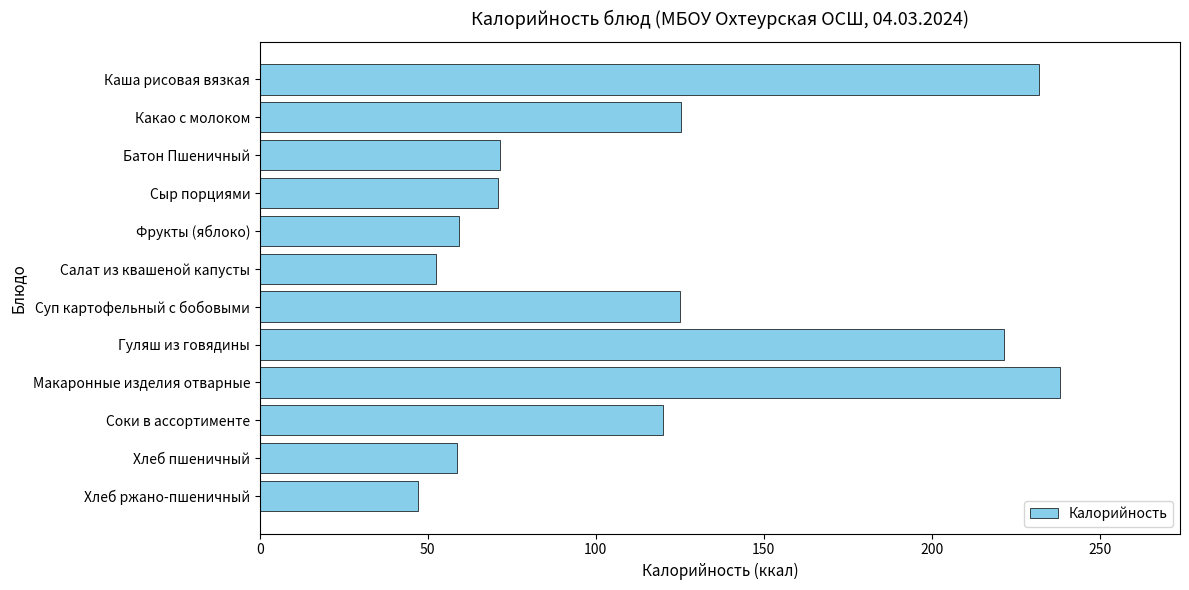

What is the sum of all values?

1421.7